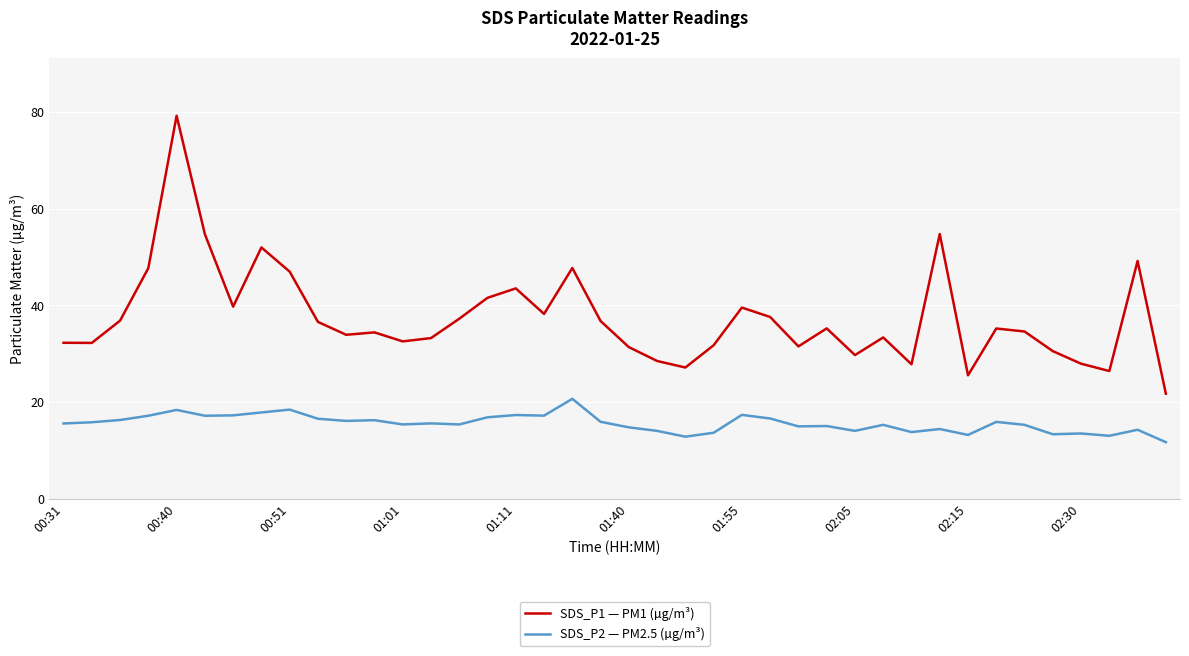

At how many categories does at least one series exceed 36?

18